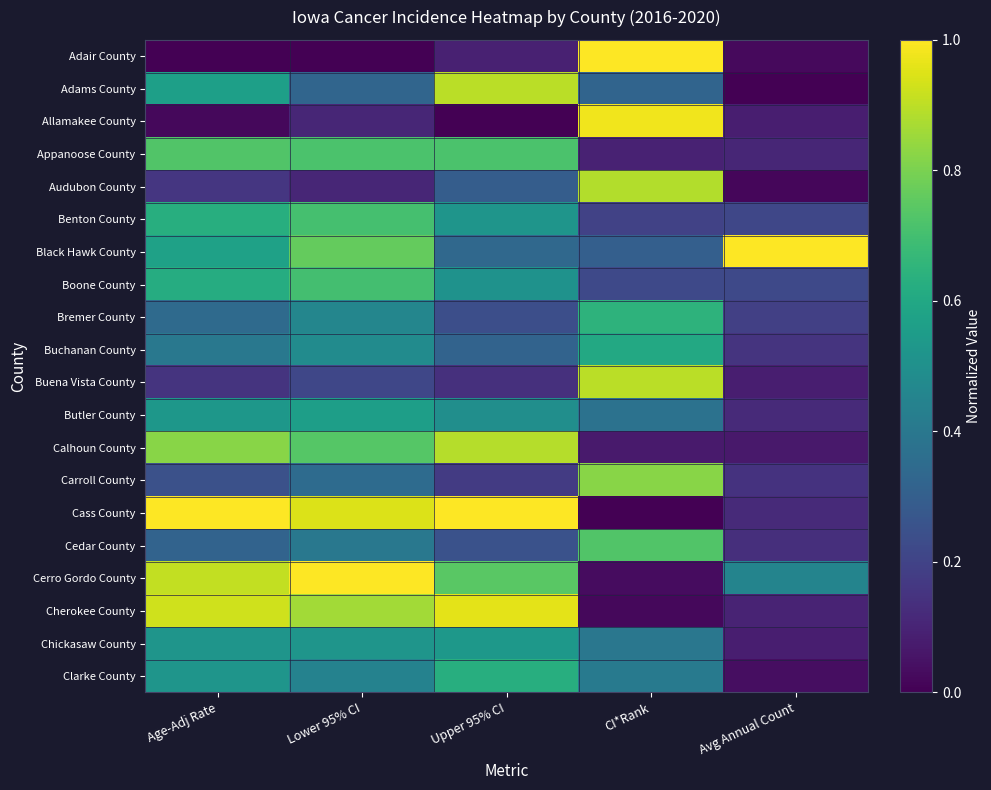

What is the difference between the highest and lowest values at Lower 95% CI?

1.0